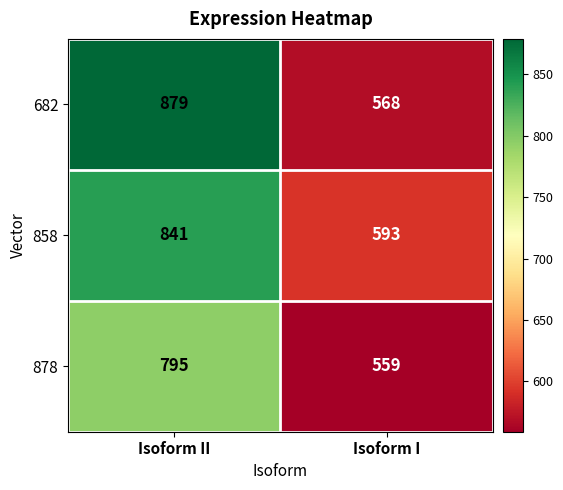

What is the smallest value displayed?

559